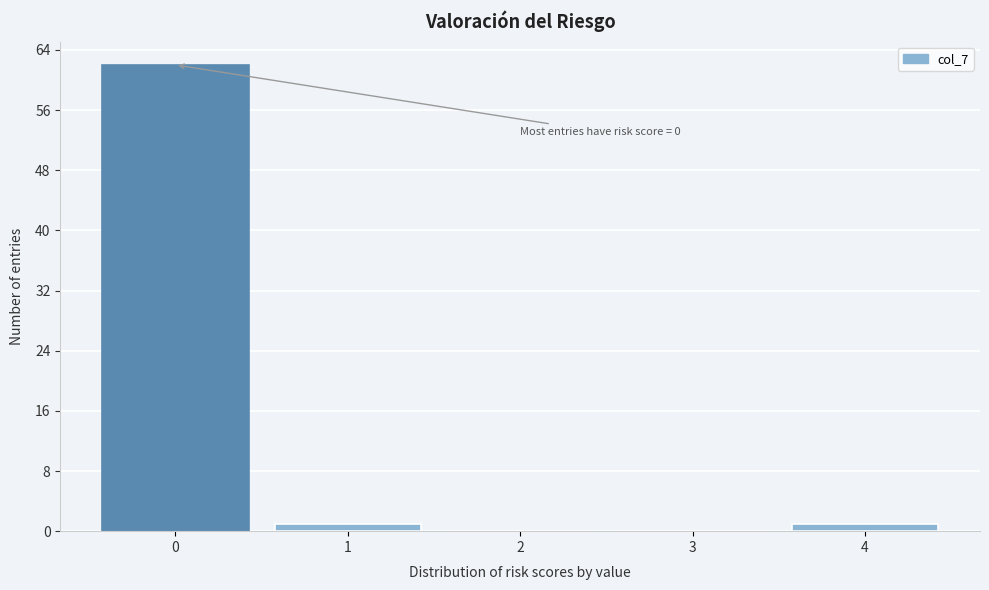

Reading right to left, list all the values displayed in this chart.

4=1	3=0	2=0	1=1	0=62